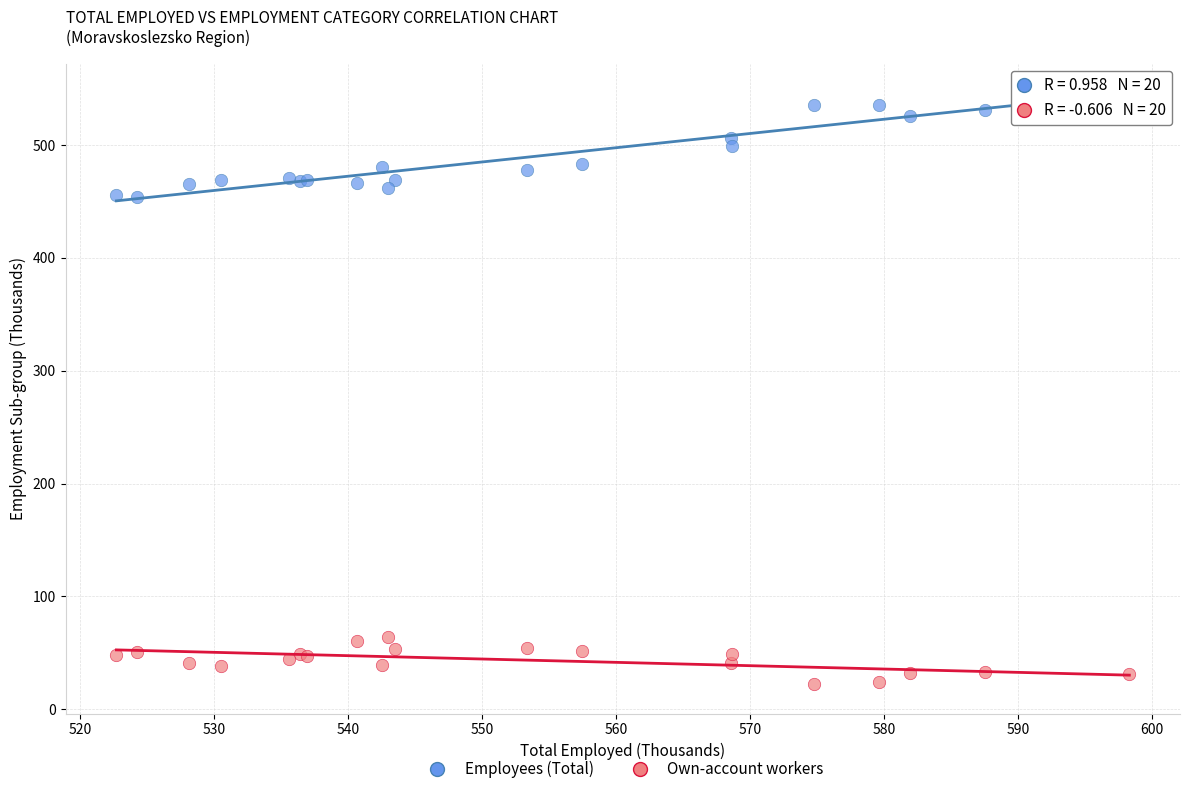

Which series reaches the minimum Y coordinate?

Own-account workers